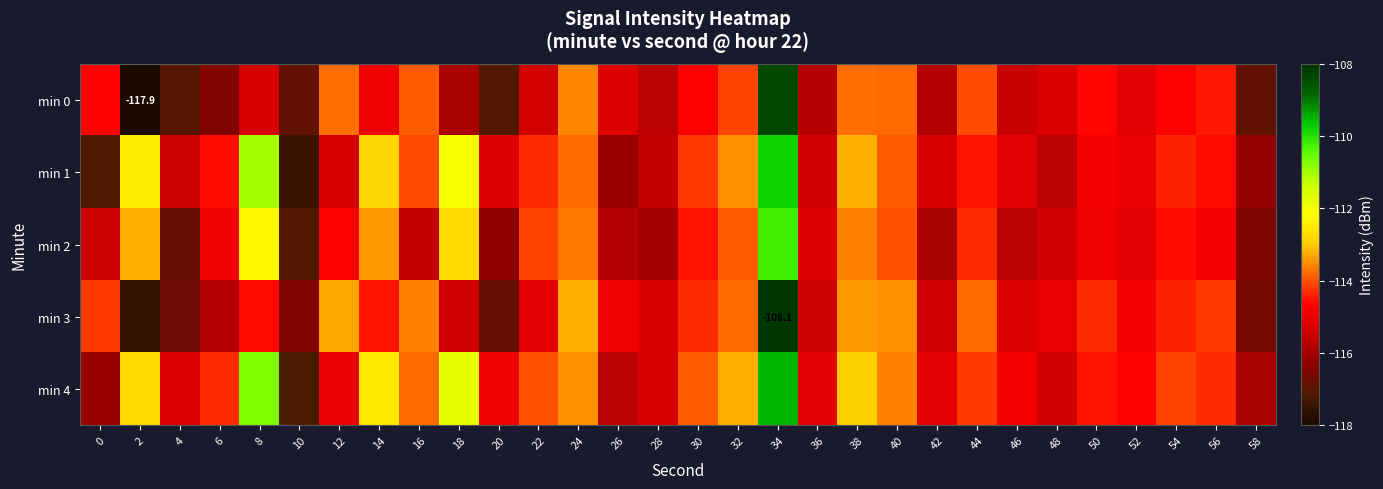

How many data points does each series have?

30